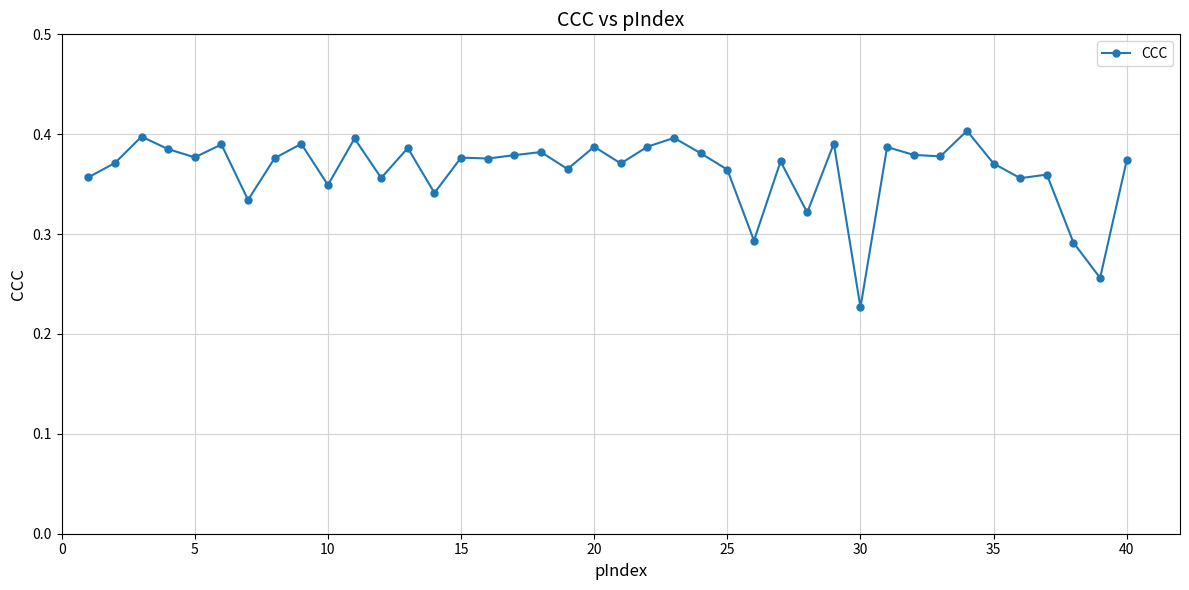

What is the sum of all values?

14.5